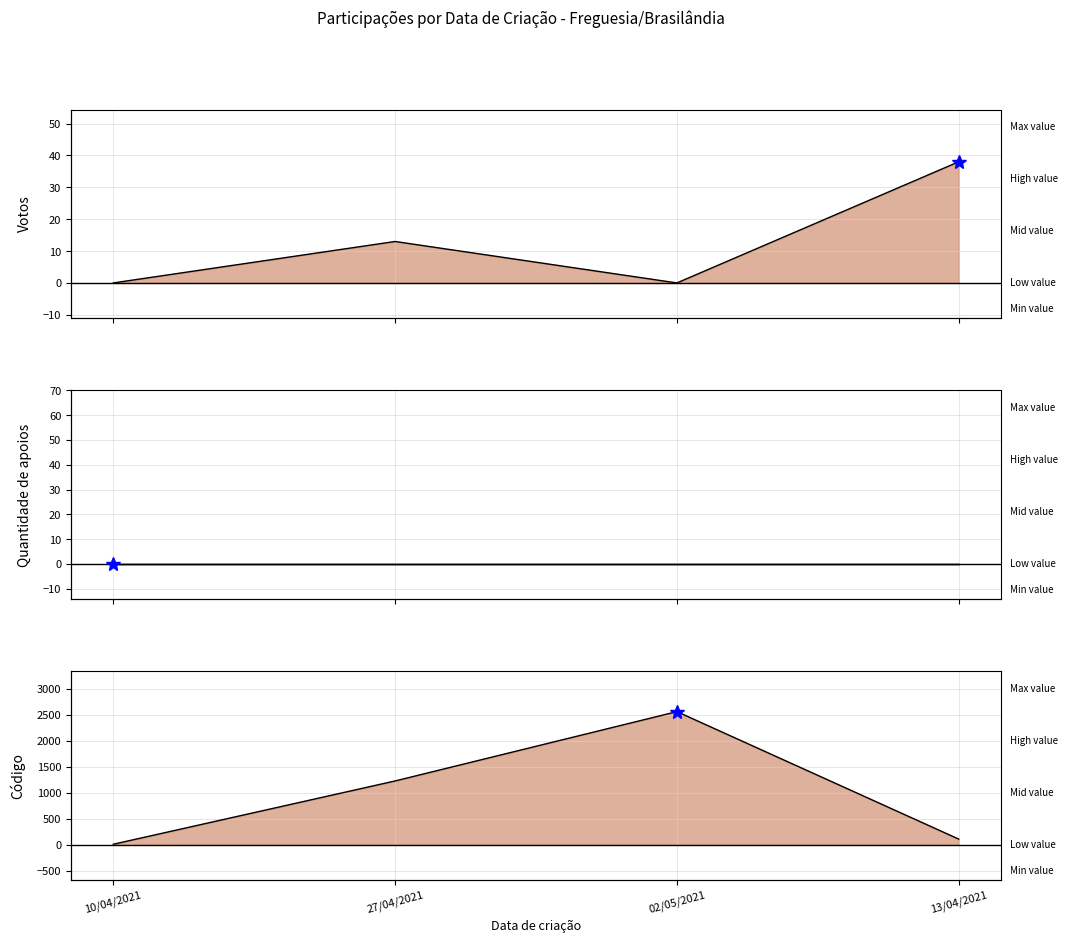

How many distinct data groups are displayed?

3